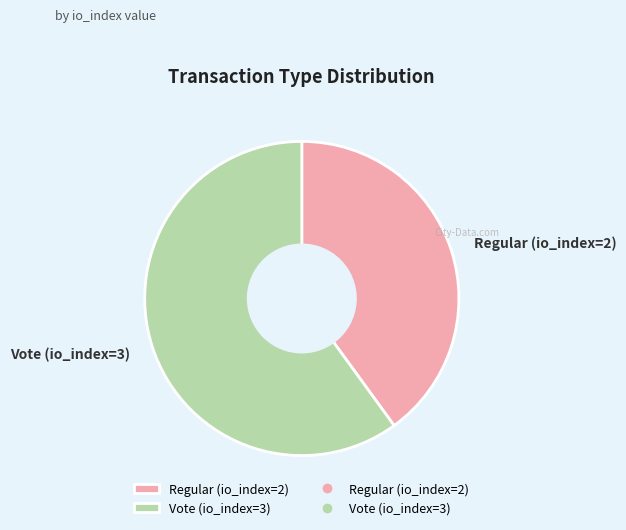

Is the sum of Regular (io_index=2) and Vote (io_index=3) greater than half?

Yes